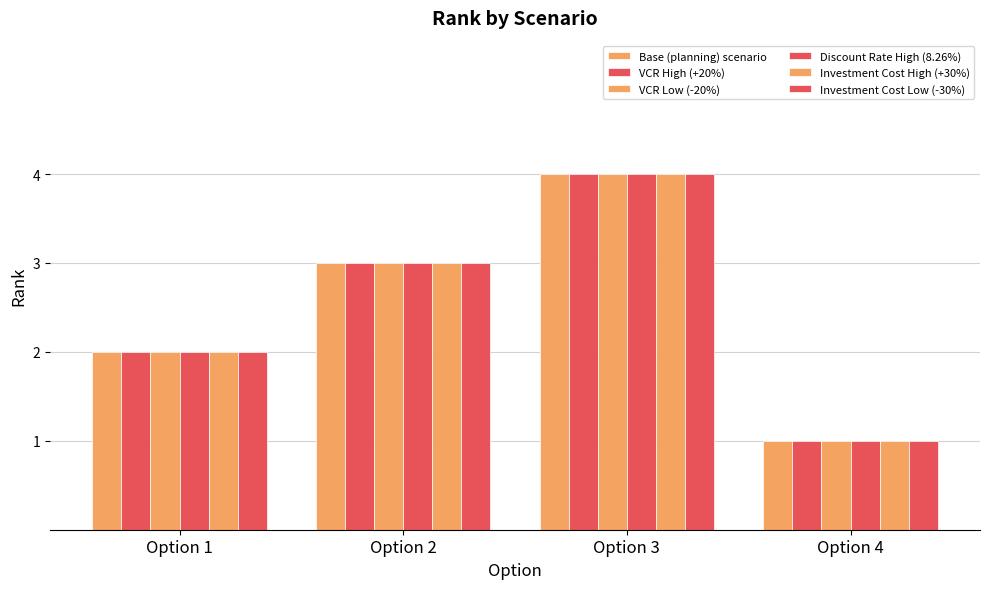

How many values in the VCR Low (-20%) series are below 3?

2